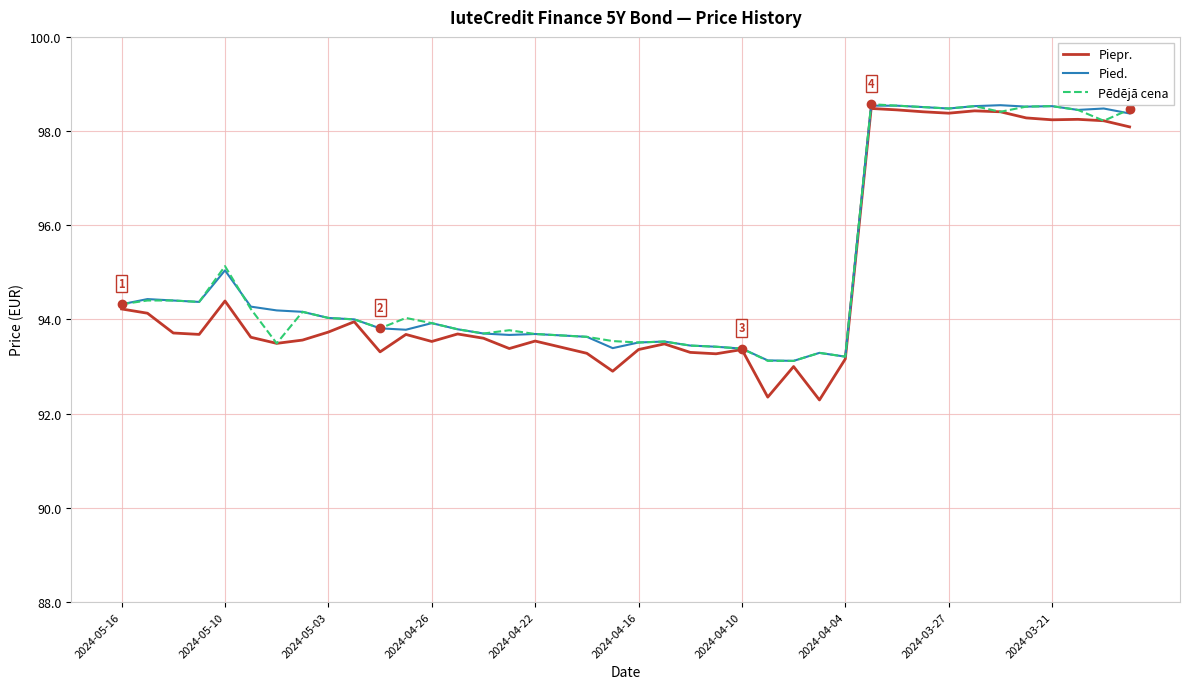

At how many categories does at least one series exceed 92?

40